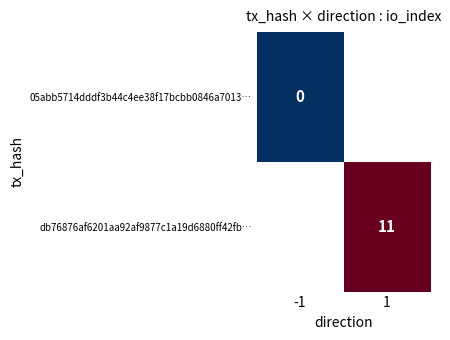

The db76876af6201aa92af9877c1a19d6880ff42fb… series shows 19 at 1. True or false?

False